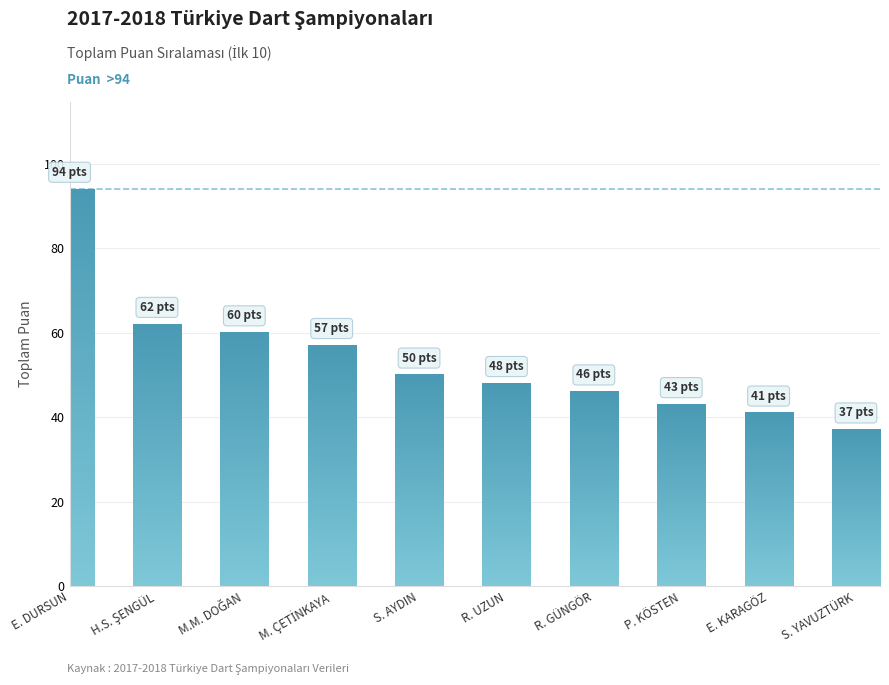

The chart shows a value of 48 at RUMEYSA UZUN. True or false?

True